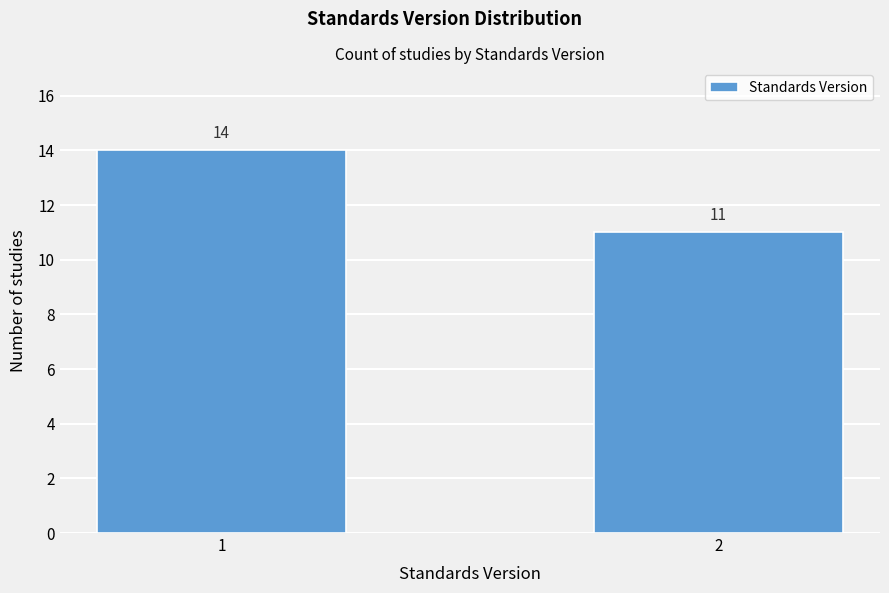

Reading right to left, transcribe all the data shown in this chart.

11	14